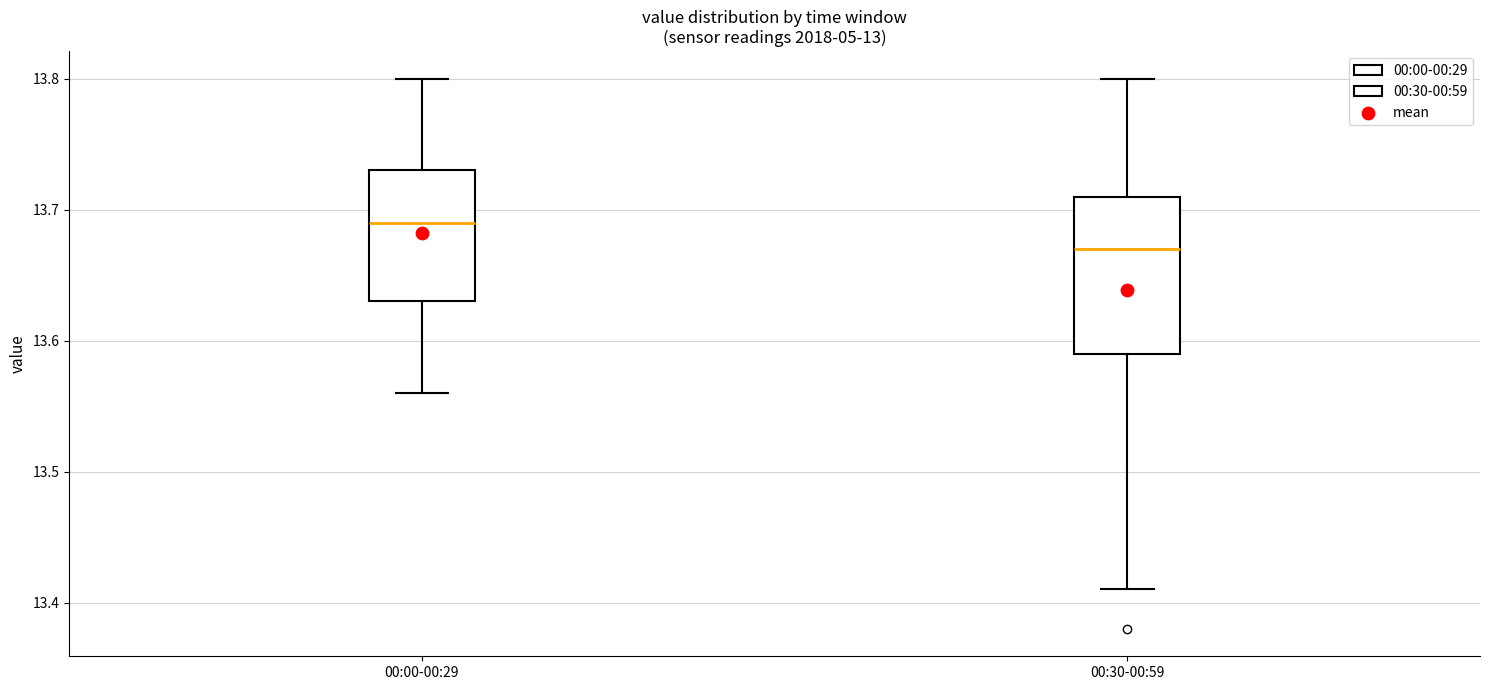

Reading left to right, transcribe this box plot: for each box, give where its median line is, the range the box spans, and where its two whiskers end, as read against the y-axis. The values are not printed on the chart, so give them approximately, as read against the axis.

00:00-00:29: median 13.69, box 13.63 to 13.73, whiskers 13.56 to 13.80
00:30-00:59: median 13.67, box 13.59 to 13.71, whiskers 13.41 to 13.80